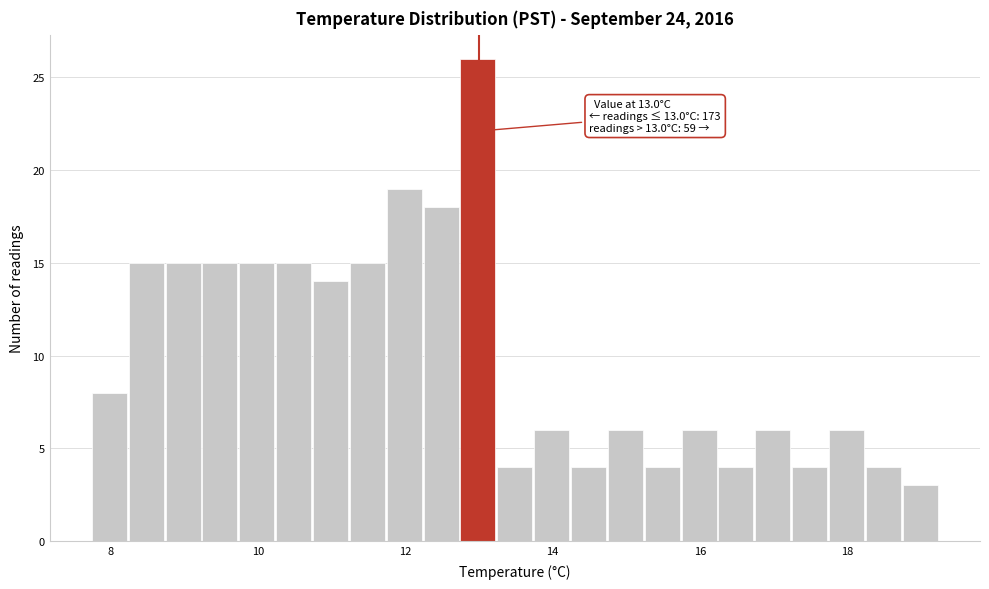

Around what value on the x-axis is the tallest bar? Give the approximate position of its centre, as read against the axis.

13.0